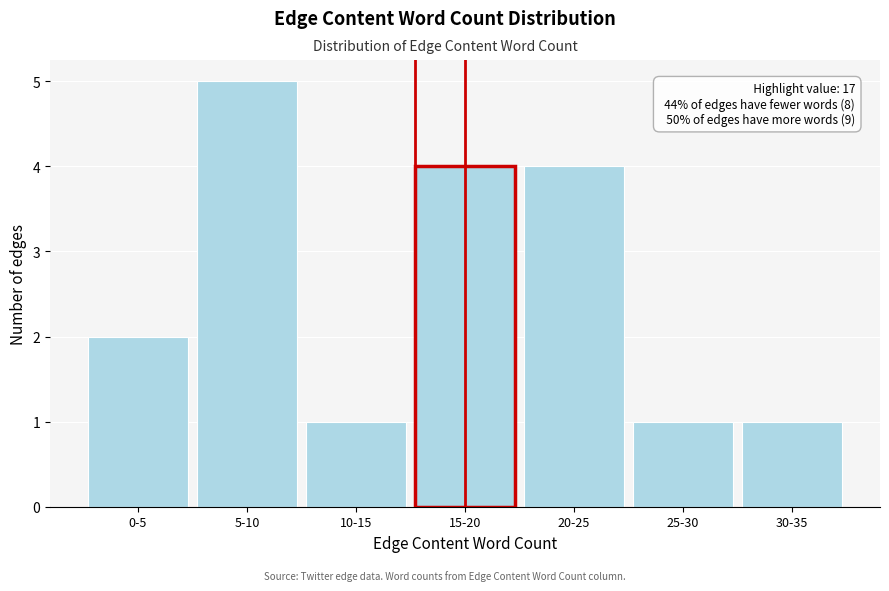

Reading left to right, transcribe all the data shown in this chart.

2	5	1	4	4	1	1